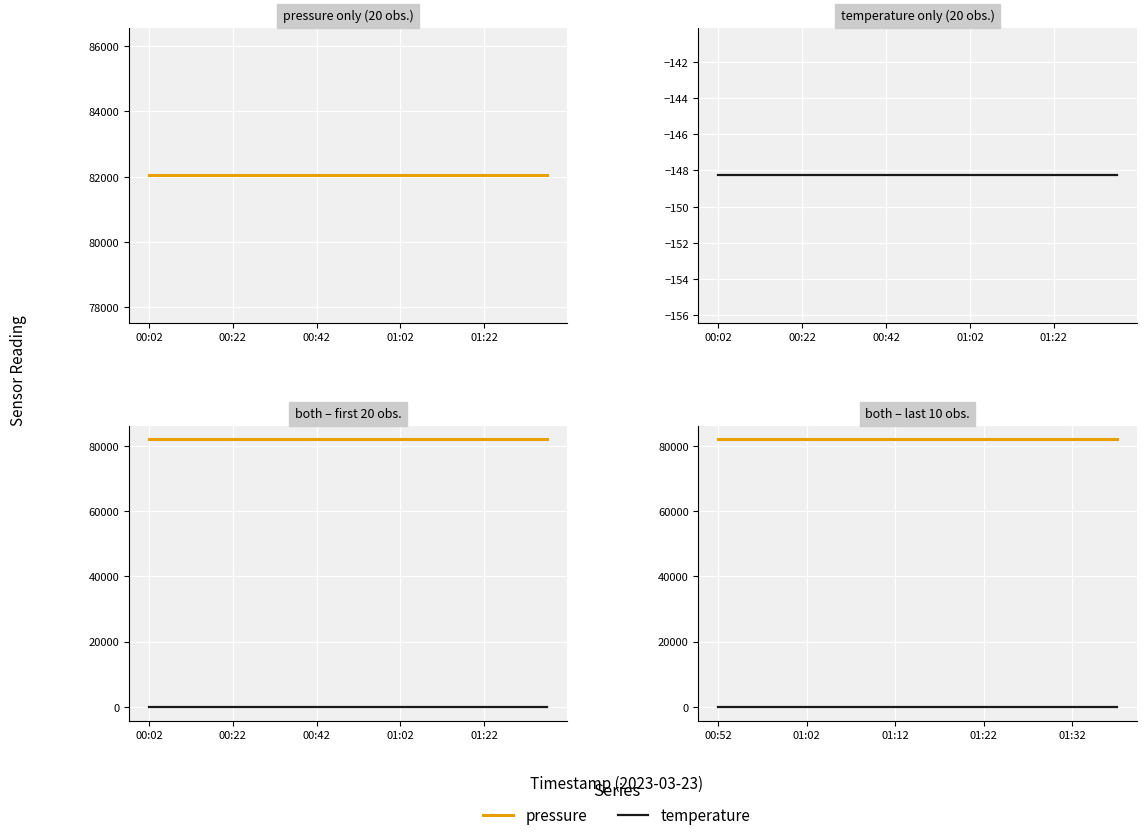

Rank the series by their maximum value, from lowest to highest.

temperature, pressure